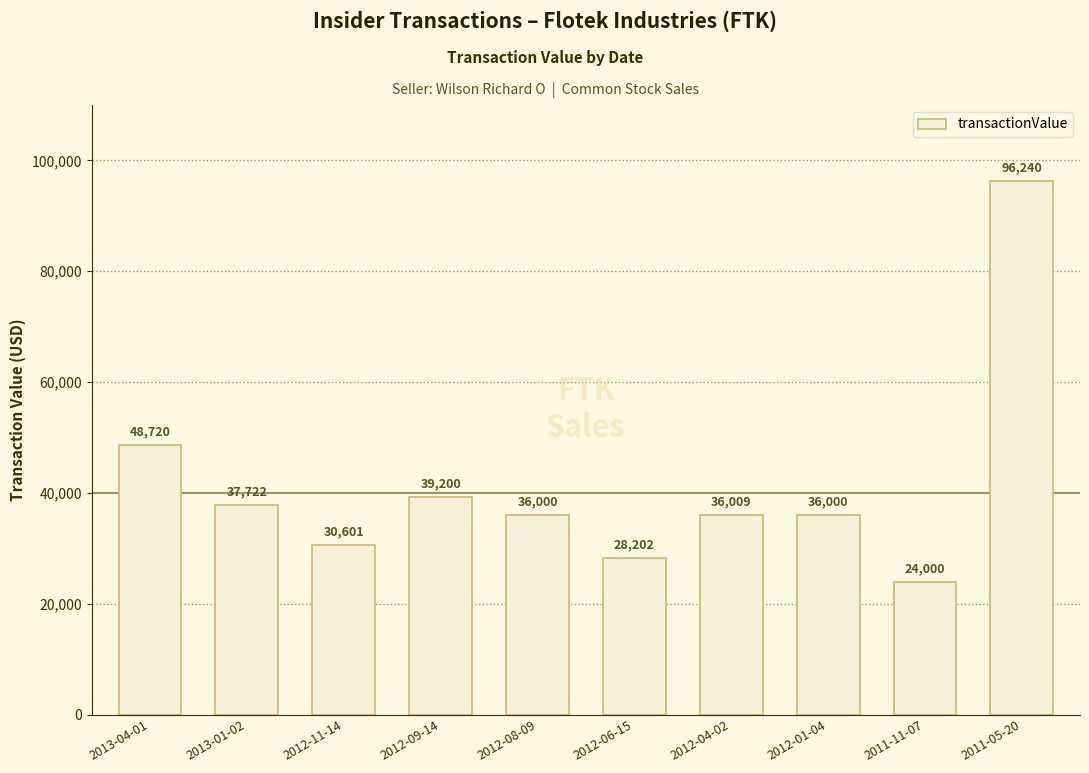

Reading left to right, extract all data points from this chart.

48720	37722	30601	39200	36000	28202	36009	36000	24000	96240